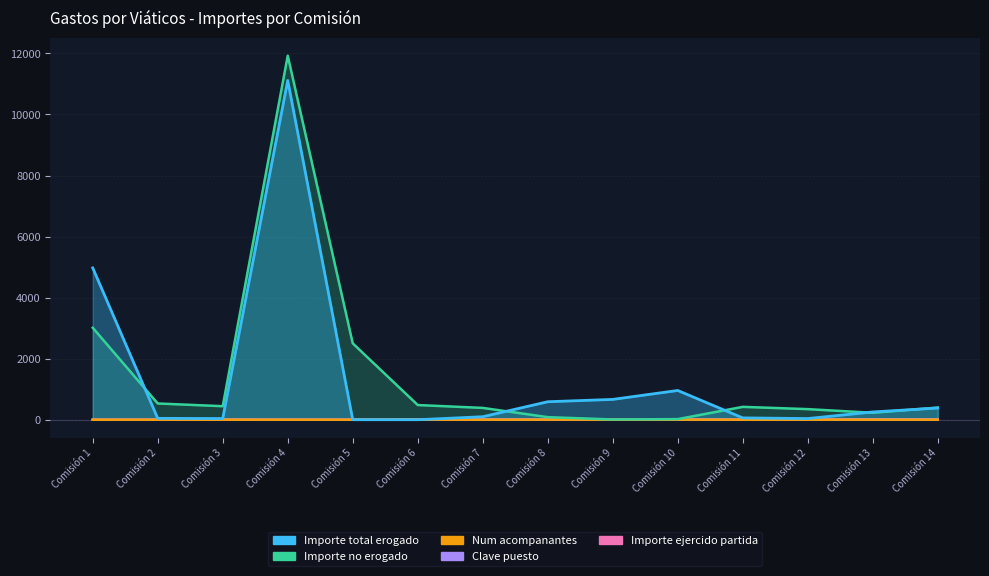

Read the Num acompanantes value at Comisión 14.

1.0